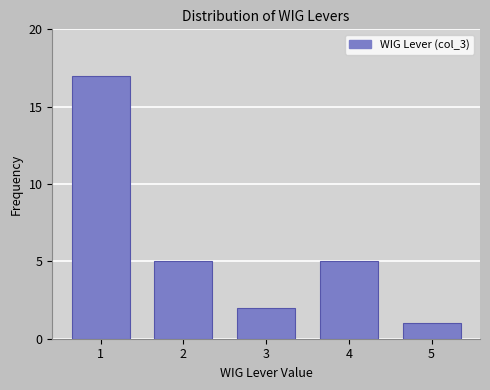

Reading left to right, list all the values displayed in this chart.

1=17	2=5	3=2	4=5	5=1